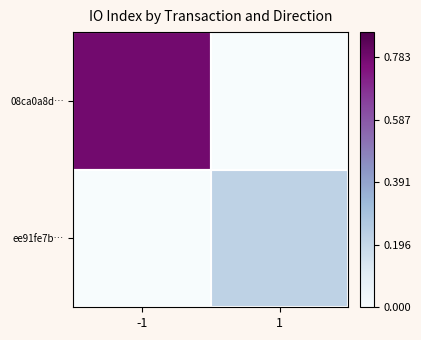

How many data points does each series have?

2